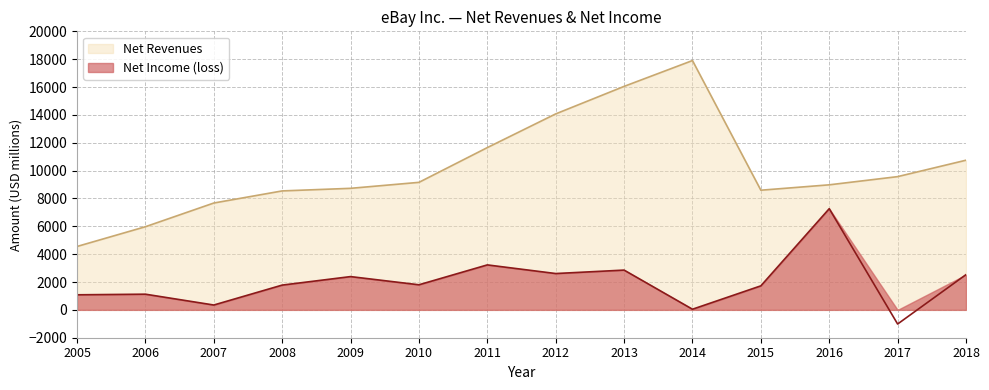

What are all the series names shown in the legend?

Net Income (loss), Net Revenues